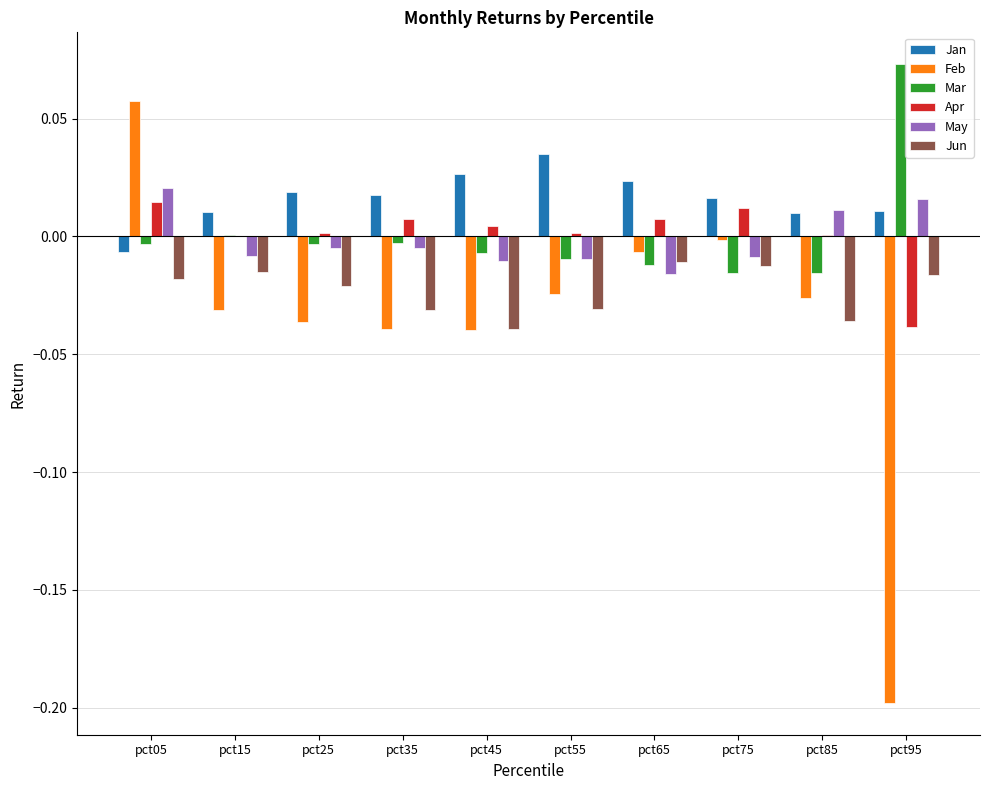

Is the value of Jan at pct35 greater than the value of Apr at pct85?

Yes